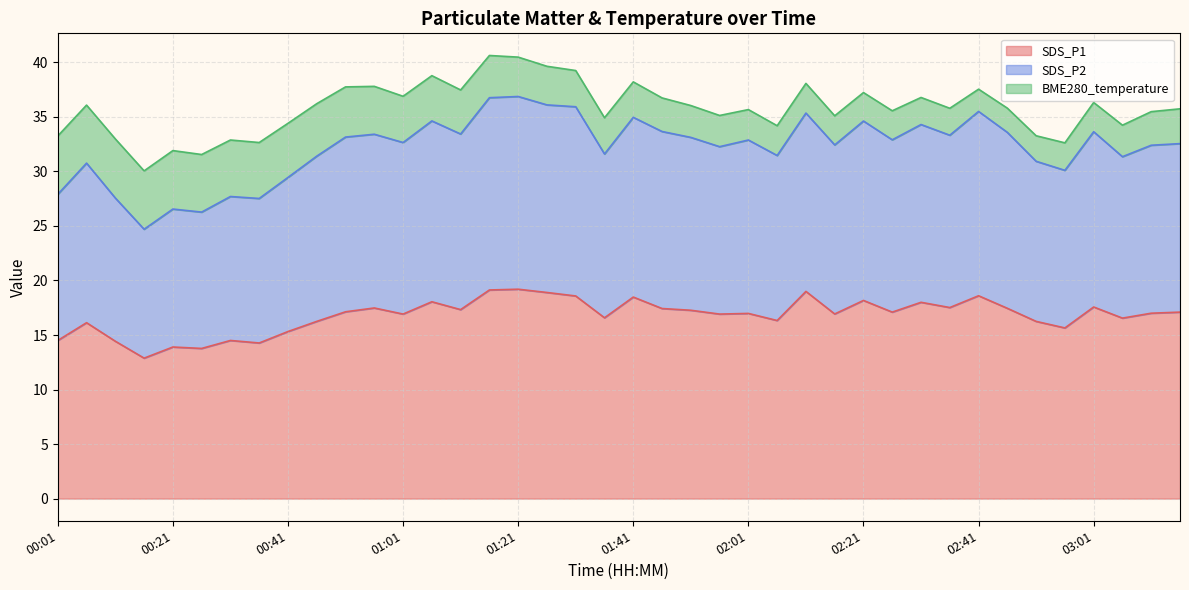

Where is the first local maximum for SDS_P2?

00:06